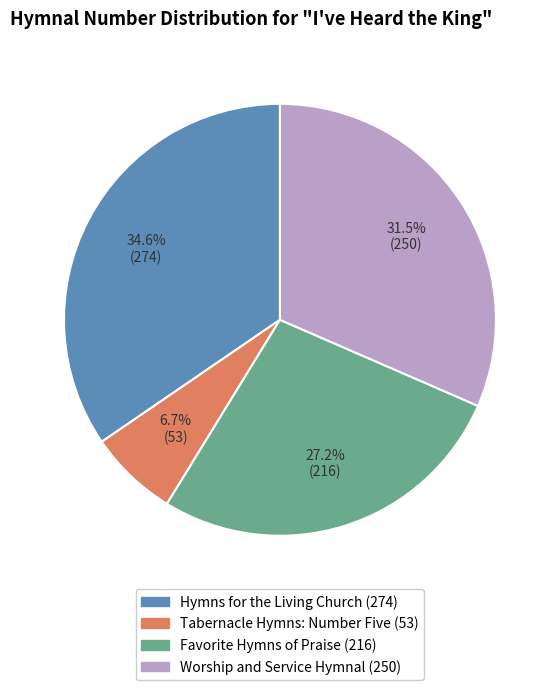

Approximately how many times larger is the value at Favorite Hymns of Praise (216) compared to Worship and Service Hymnal (250)?

0.9